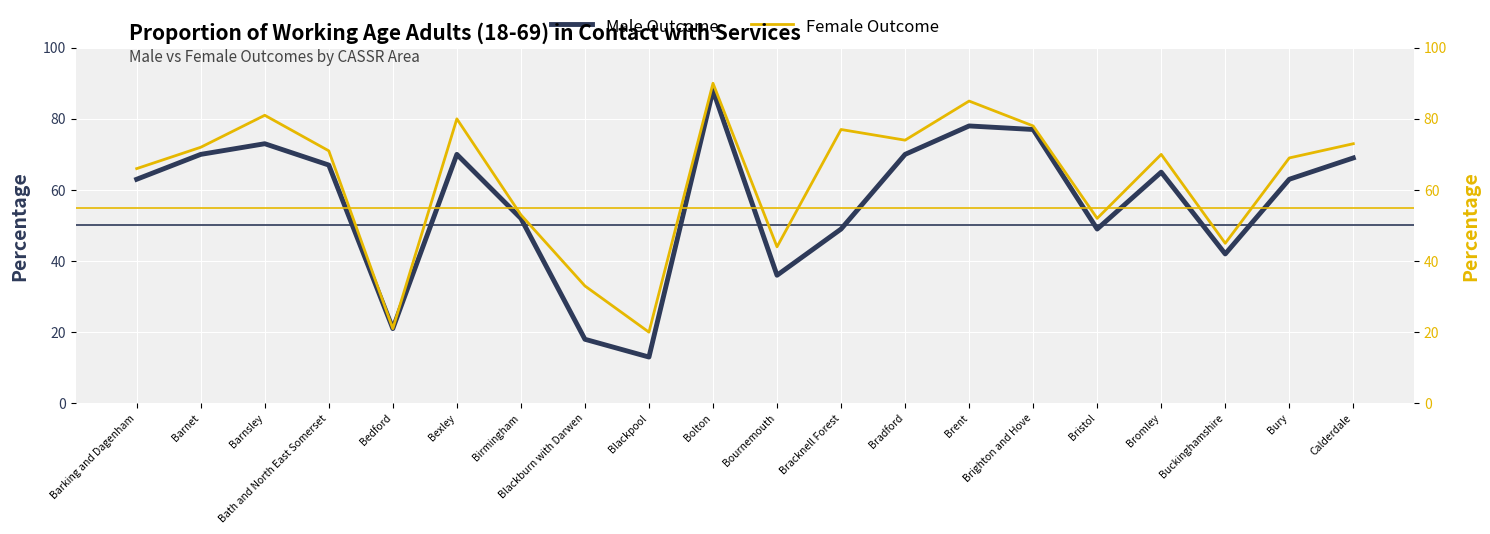

At which category does Male Outcome reach its first local peak?

Barnsley